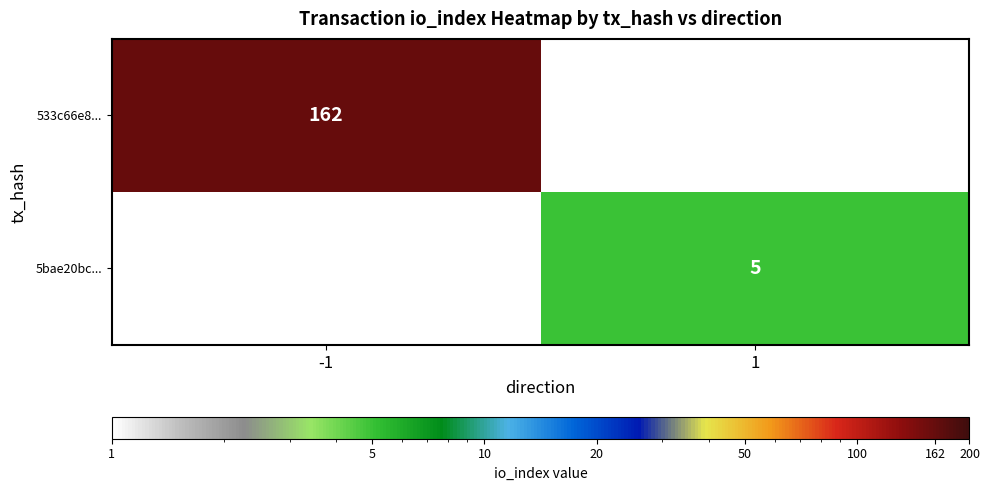

Is it true that 533c66e8... equals 162 at -1?

True